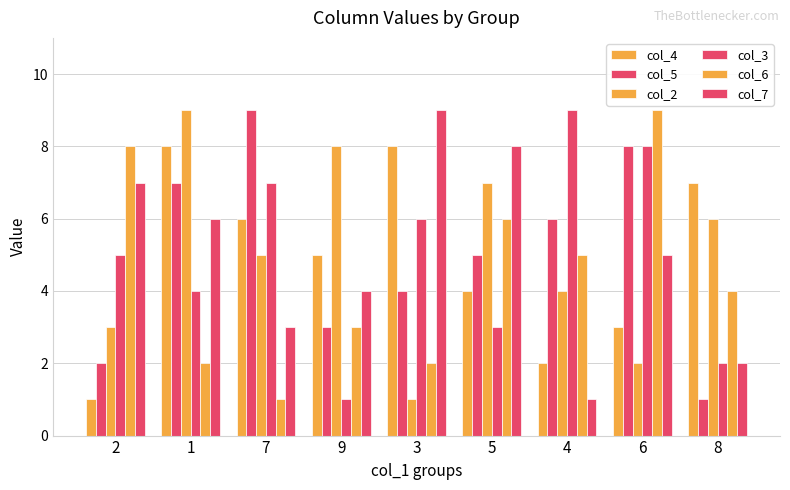

At which label is col_4 closest to 4?

5